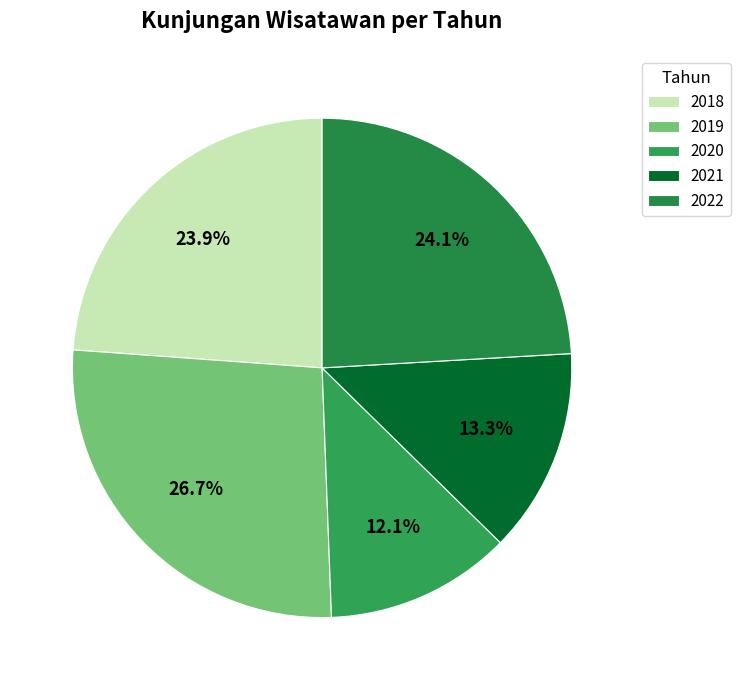

Which category has the biggest portion of the pie?

2019